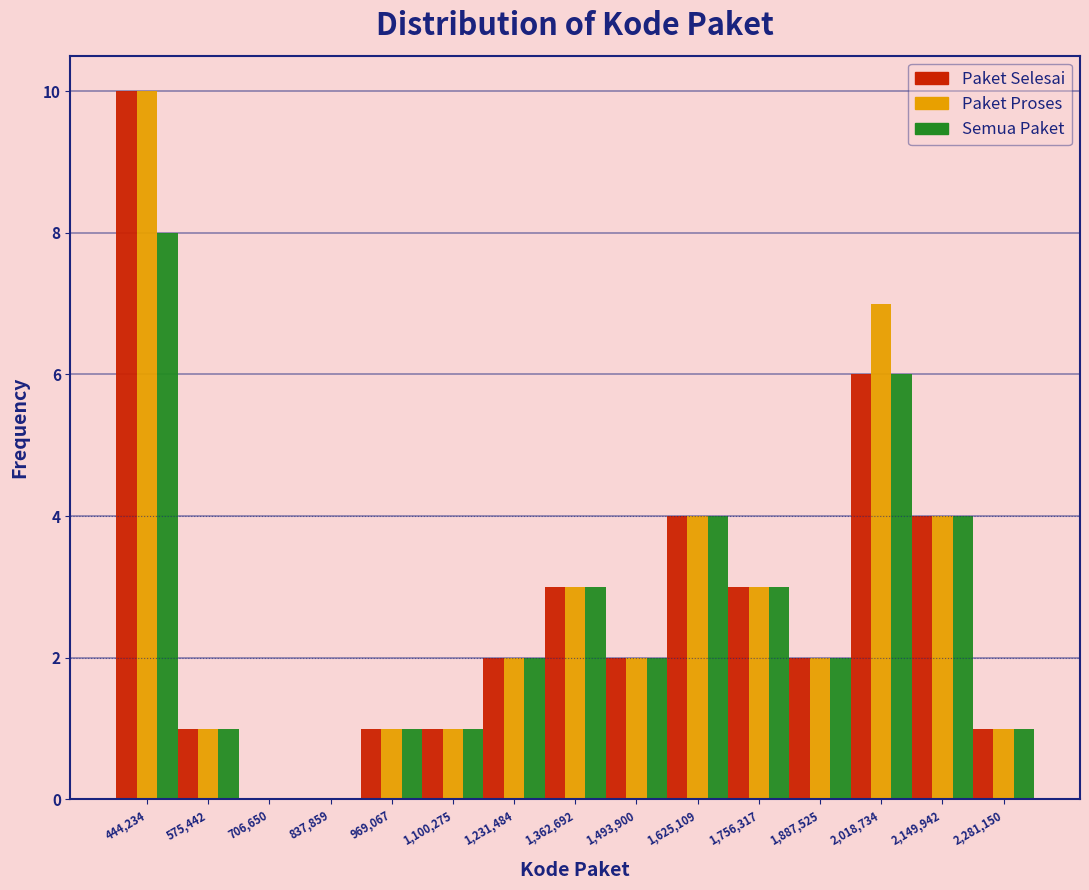

Reading left to right, transcribe this chart: for each range on the x-axis, give the height of each series' bar. Neither the bar edges nor the heights are printed on the chart, so give them approximately, as read against the axes.

380000 to 500000: Paket Selesai=10	Paket Proses=10	Semua Paket=8
500000 to 640000: Paket Selesai=1	Paket Proses=1	Semua Paket=1
640000 to 780000: Paket Selesai=0	Paket Proses=0	Semua Paket=0
780000 to 900000: Paket Selesai=0	Paket Proses=0	Semua Paket=0
900000 to 1040000: Paket Selesai=1	Paket Proses=1	Semua Paket=1
1040000 to 1160000: Paket Selesai=1	Paket Proses=1	Semua Paket=1
1160000 to 1300000: Paket Selesai=2	Paket Proses=2	Semua Paket=2
1300000 to 1420000: Paket Selesai=3	Paket Proses=3	Semua Paket=3
1420000 to 1560000: Paket Selesai=2	Paket Proses=2	Semua Paket=2
1560000 to 1700000: Paket Selesai=4	Paket Proses=4	Semua Paket=4
1700000 to 1820000: Paket Selesai=3	Paket Proses=3	Semua Paket=3
1820000 to 1960000: Paket Selesai=2	Paket Proses=2	Semua Paket=2
1960000 to 2080000: Paket Selesai=6	Paket Proses=7	Semua Paket=6
2080000 to 2220000: Paket Selesai=4	Paket Proses=4	Semua Paket=4
2220000 to 2340000: Paket Selesai=1	Paket Proses=1	Semua Paket=1